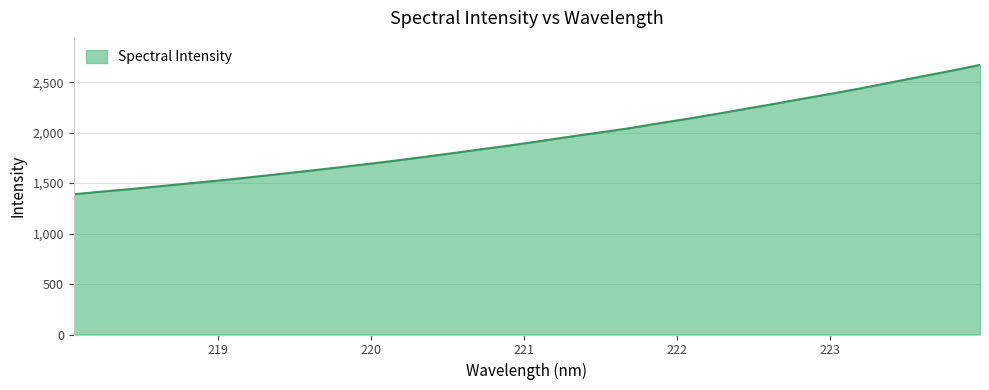

True or false: there are more than 1 points higher than both neighbors.

False